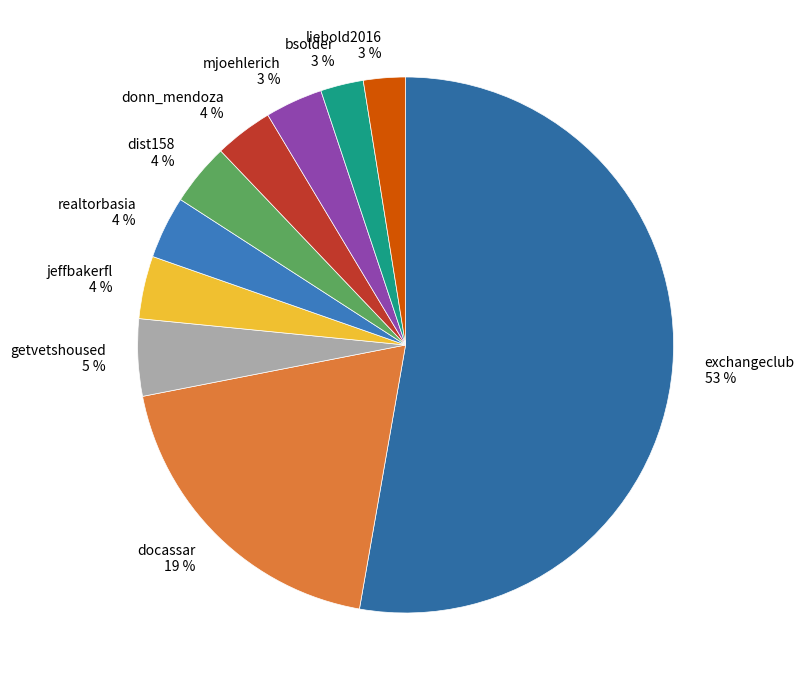

To the nearest percent, what is the average slice percentage?

10%